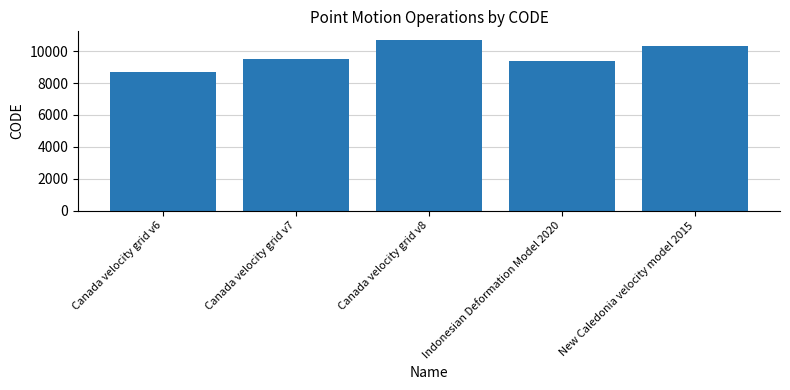

The chart shows a value of 15229 at Indonesian Deformation Model 2020. True or false?

False